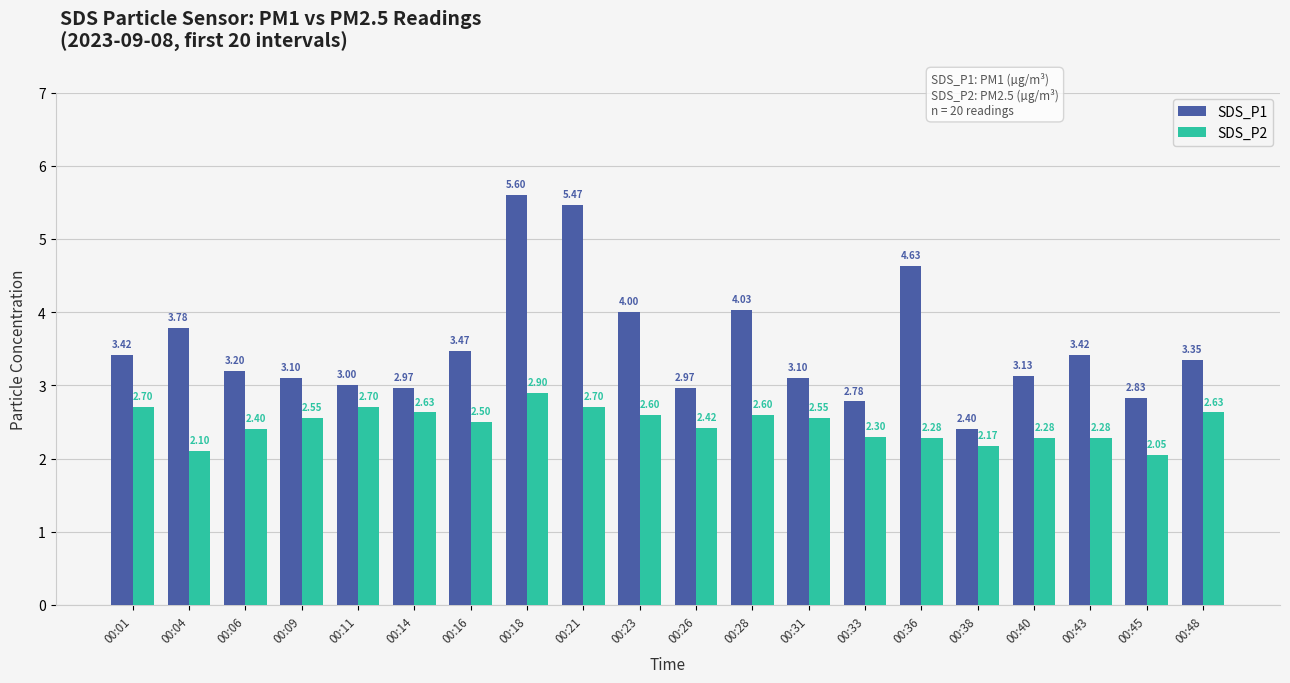

Where is SDS_P2 nearest to the value 2?

00:45